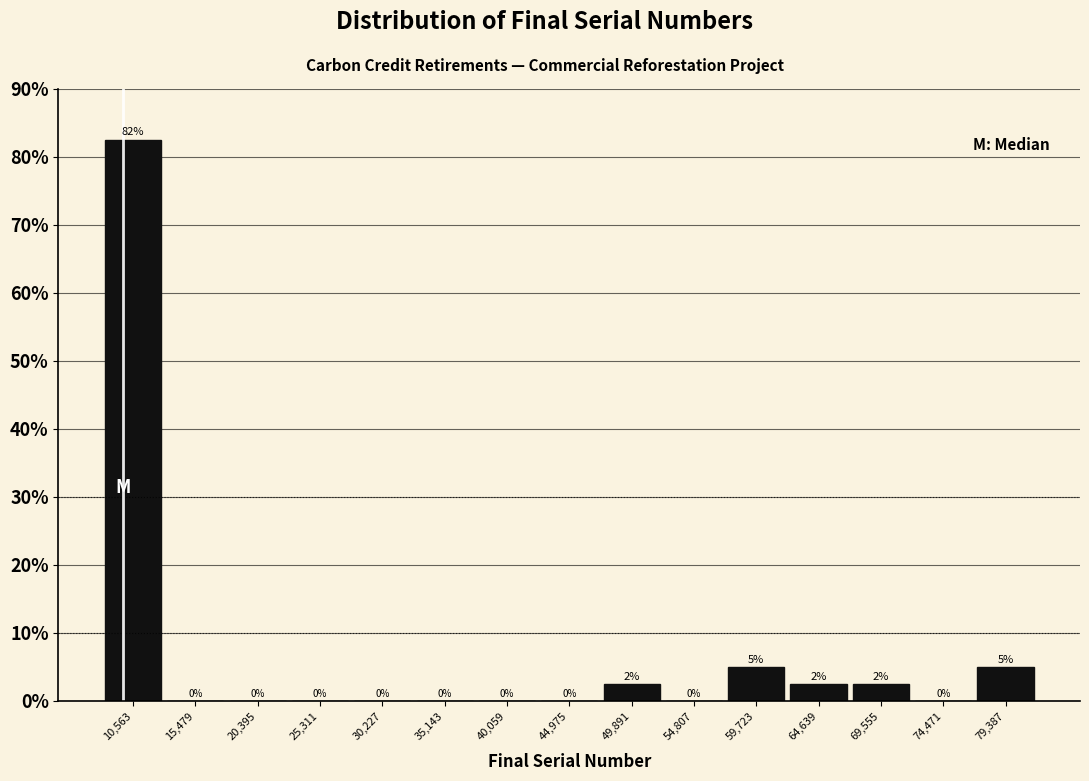

Over which range of the x-axis is the bar tallest?

8000 to 13000